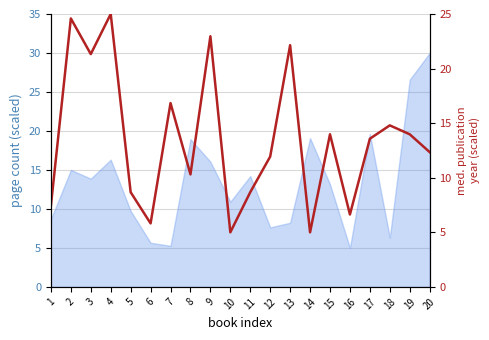

Between 20 and 7, which is larger?

7